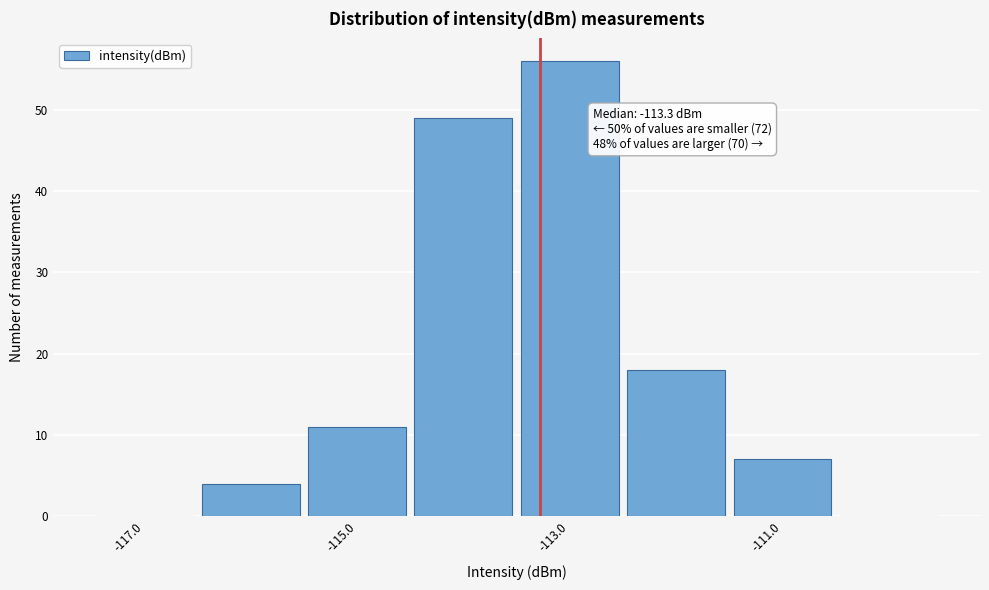

Which range on the x-axis has the tallest bar?

-113.5 to -112.5